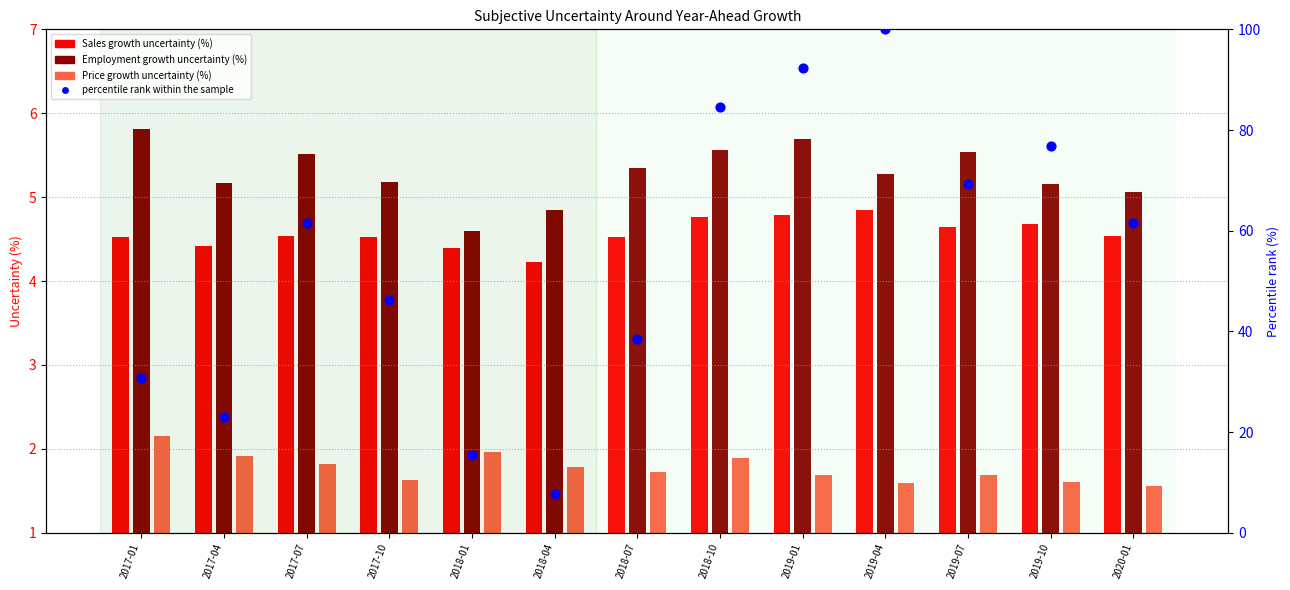

Between 2017-04 and 2018-07, which is larger?

2018-07